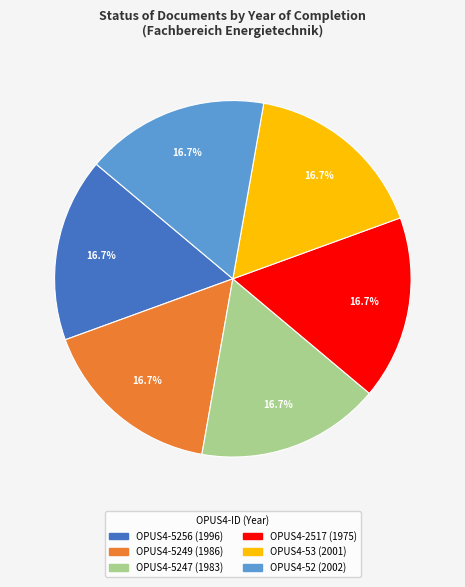

Is there a majority slice in this chart?

No